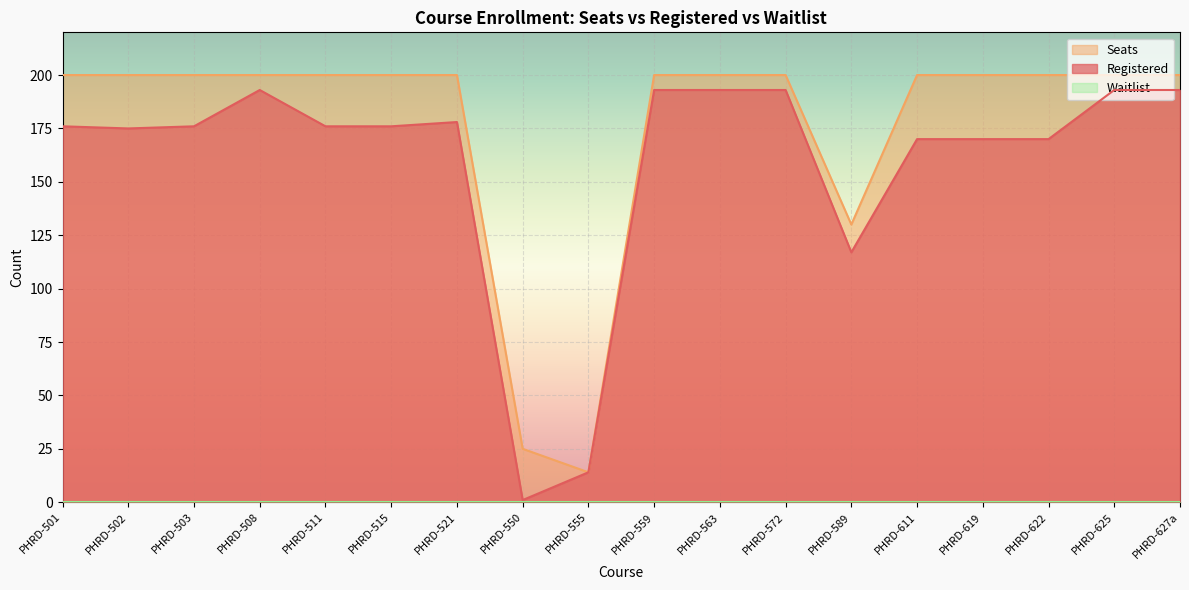

How many series are shown in this chart?

3